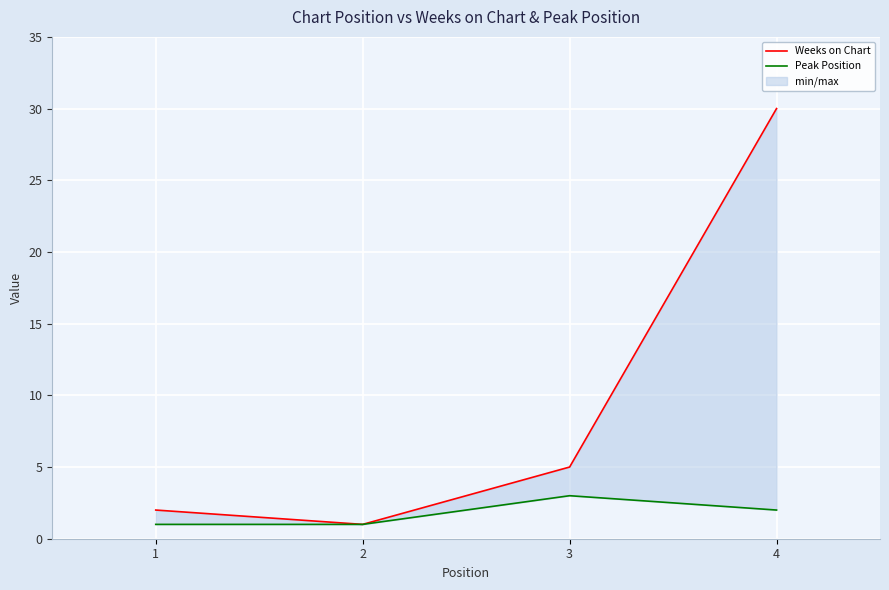

At how many categories does at least one series exceed 21?

1